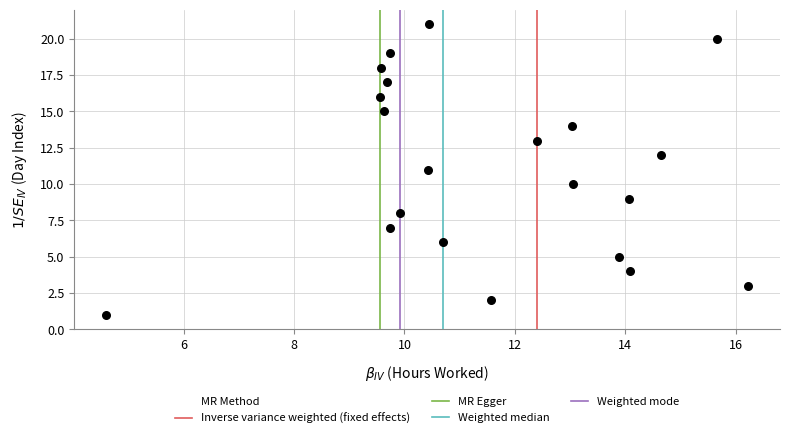

What is the range of Y values (max minus min)?

20